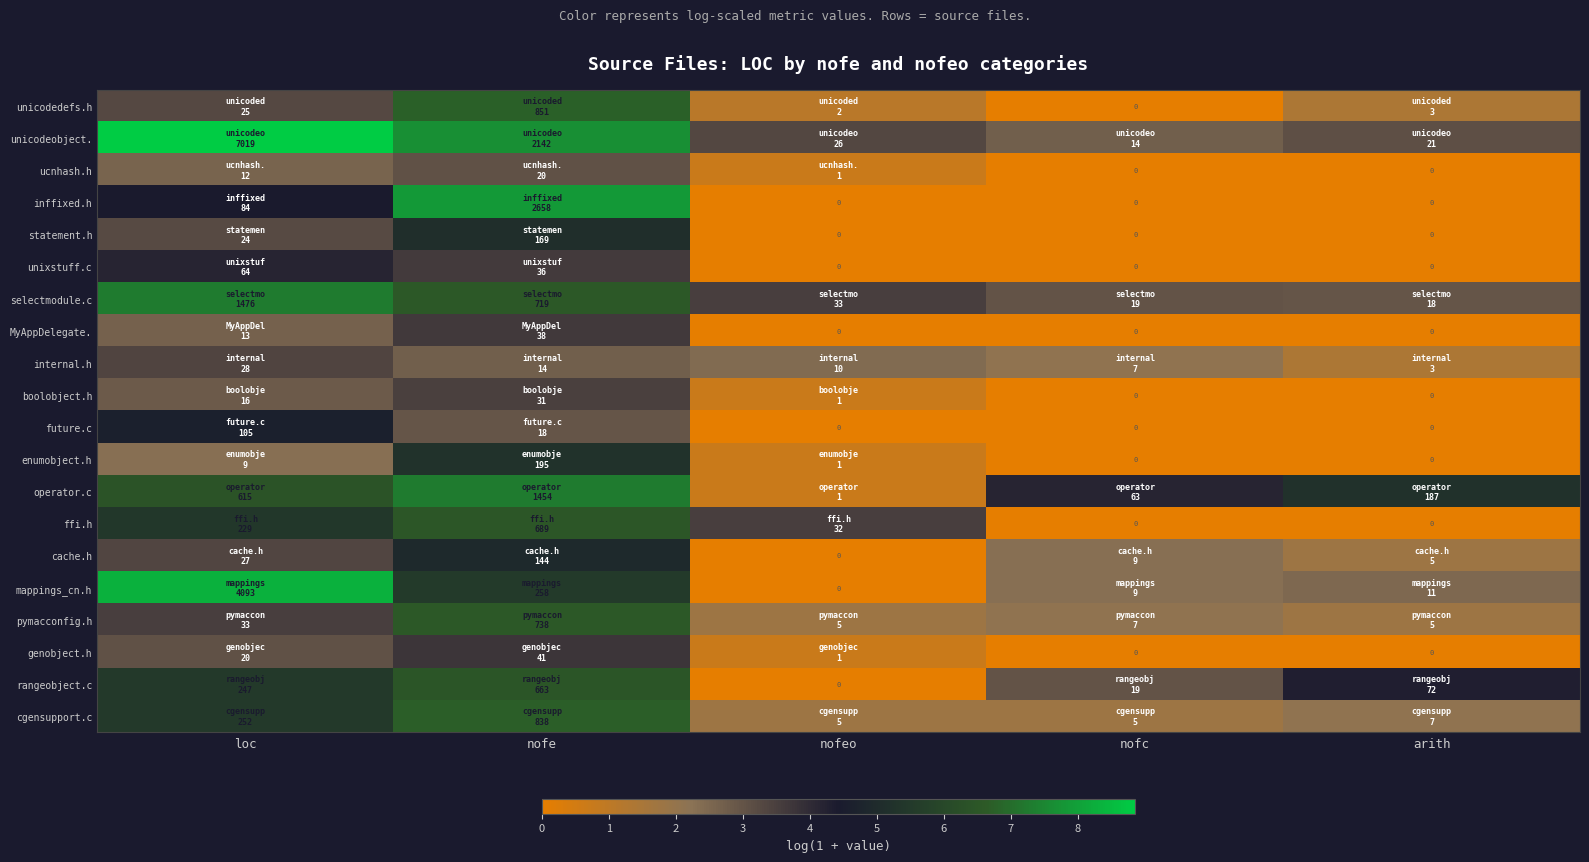

True or false: statement.h has a value of -2.4 at nofeo.

False